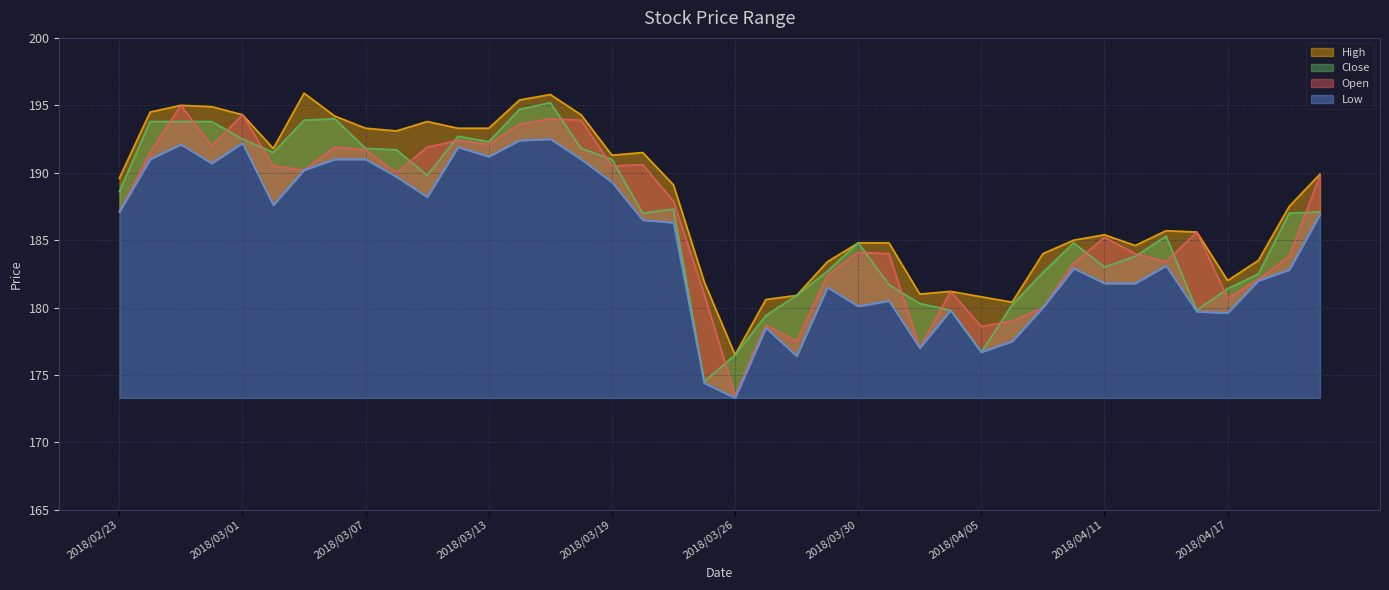

What is the sum of the Close values at 2018/04/03 and 2018/03/19?

371.3